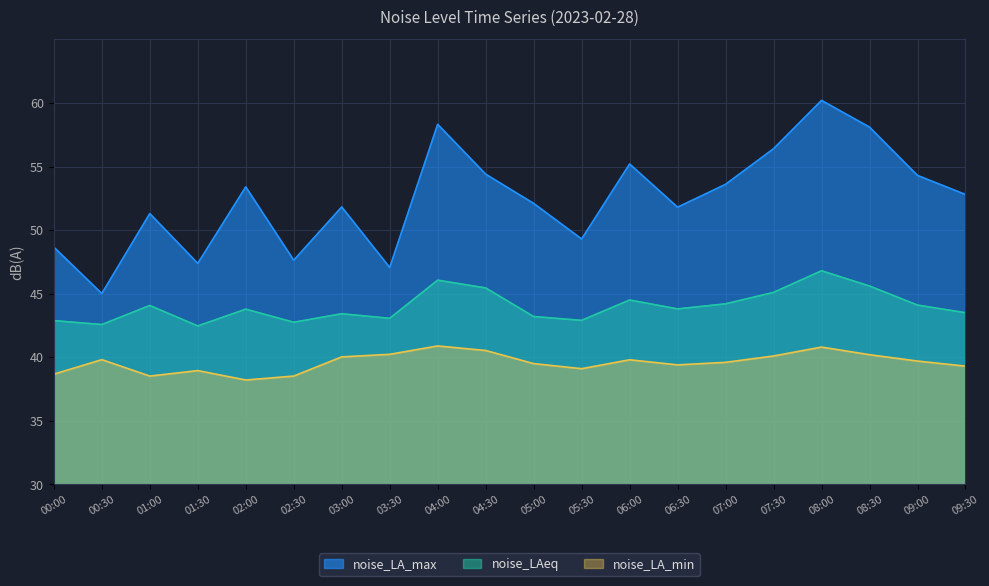

Rank the series by their maximum value, from lowest to highest.

noise_LA_min, noise_LAeq, noise_LA_max